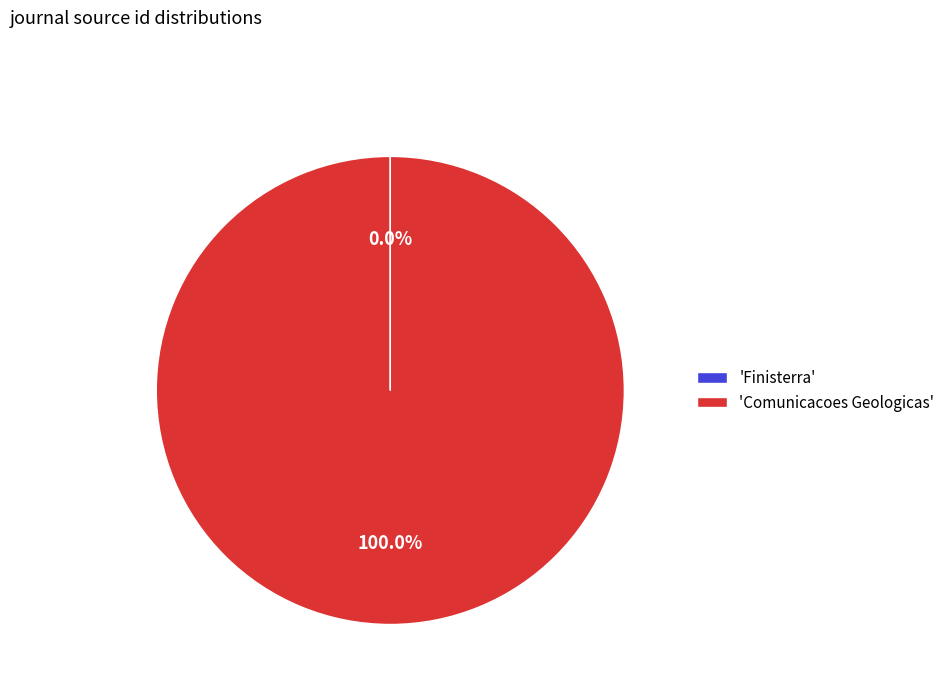

Which category has the biggest portion of the pie?

'Comunicacoes Geologicas'